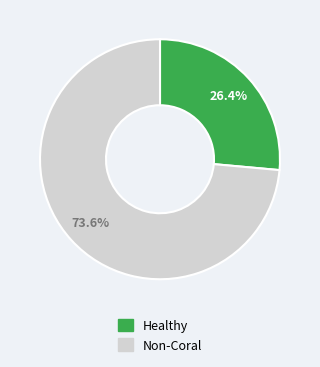

Is there any slice that represents more than half of the pie?

Yes